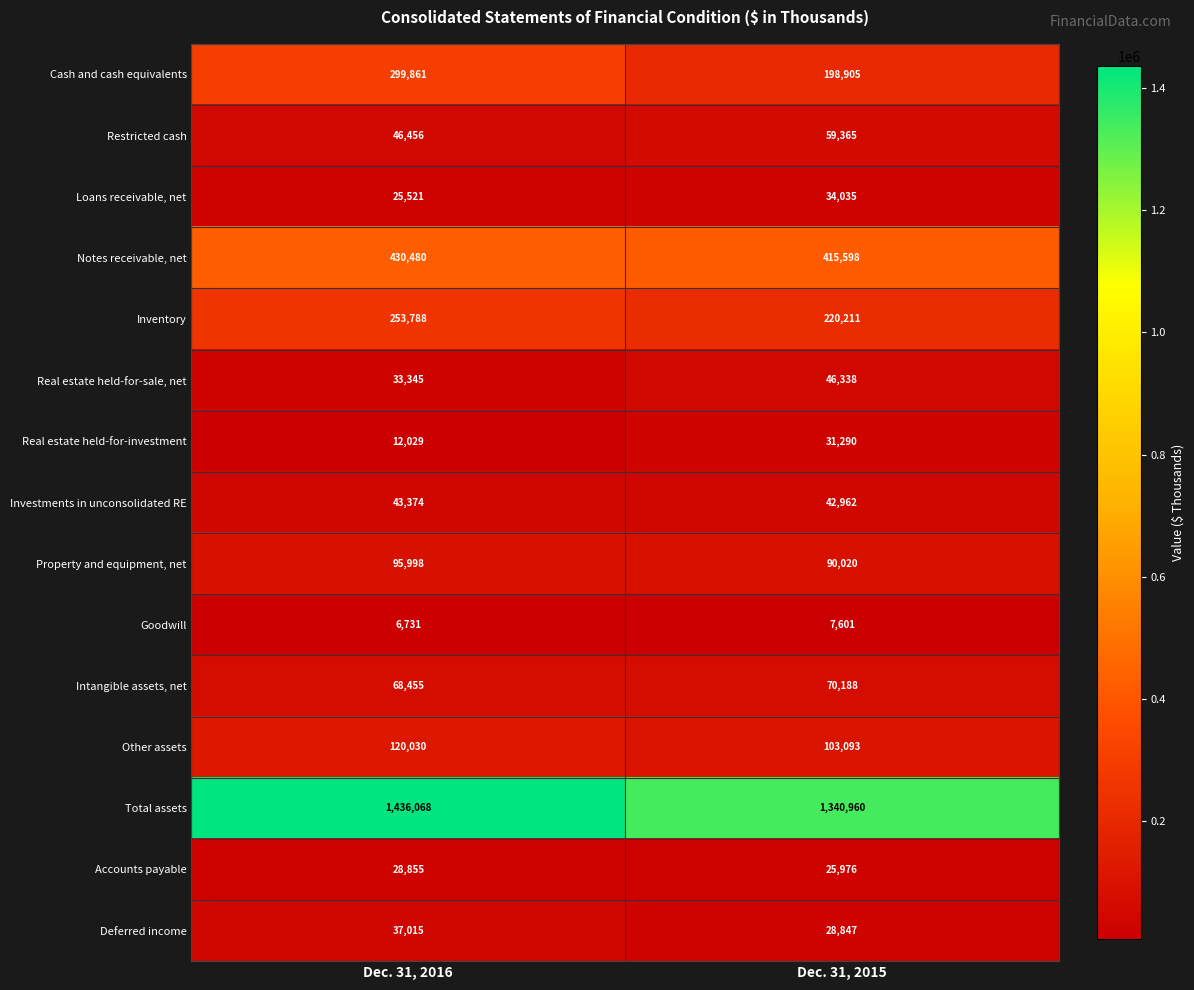

Between Dec. 31, 2016 and Dec. 31, 2015, which series saw the biggest shift?

Cash and cash equivalents